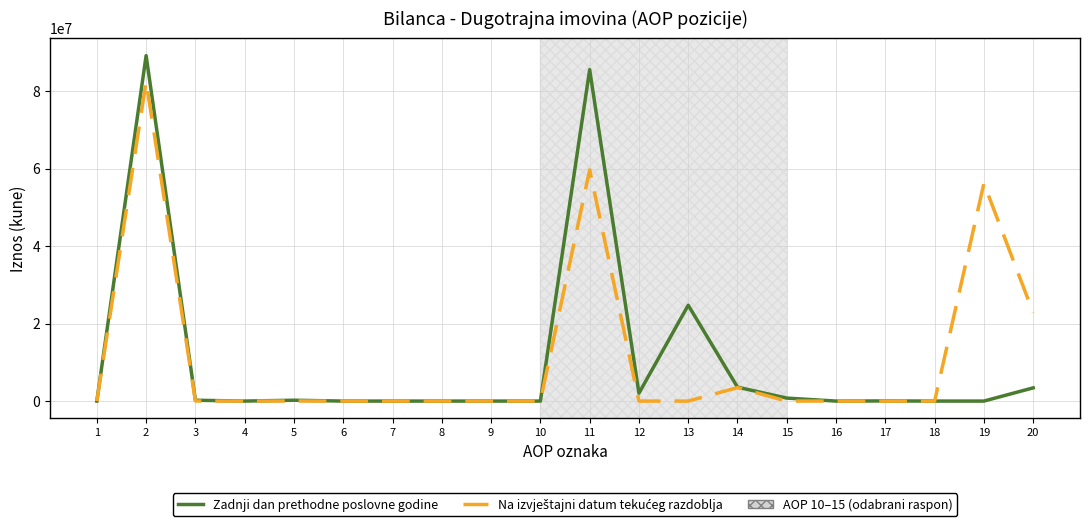

Which series changed the most between 2 and 6?

Zadnji dan prethodne poslovne godine